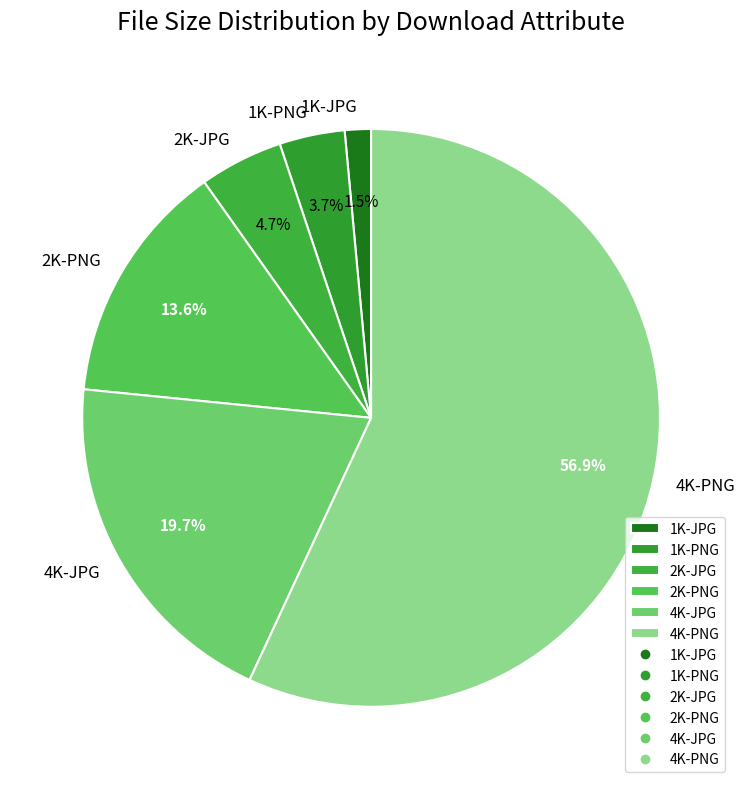

Combined, do 4K-PNG and 4K-JPG account for over 50%?

Yes